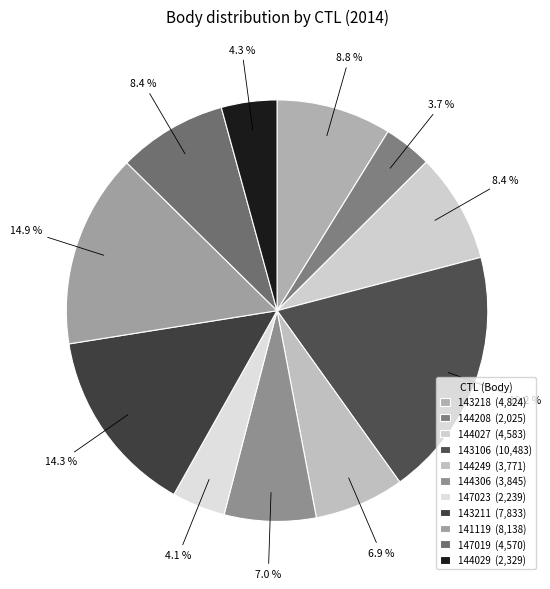

What is the smallest slice in the pie chart?

144208